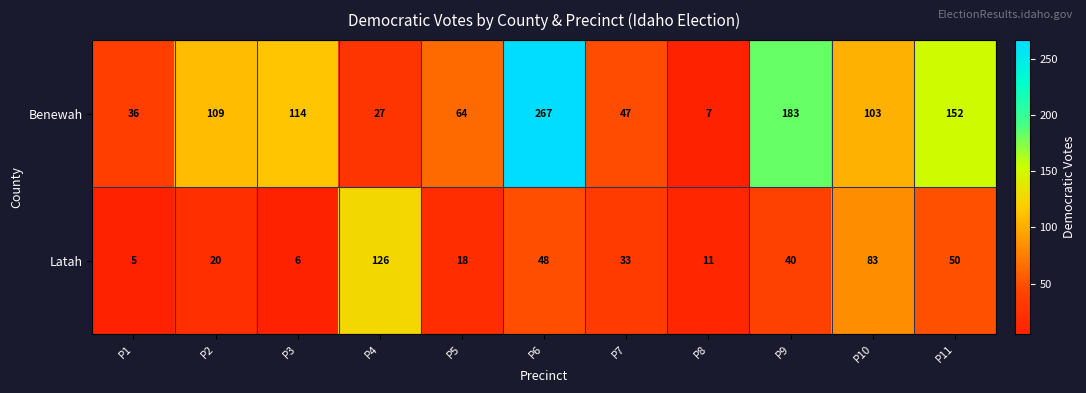

What is the difference between the maximum and second lowest values in the Latah series?

120